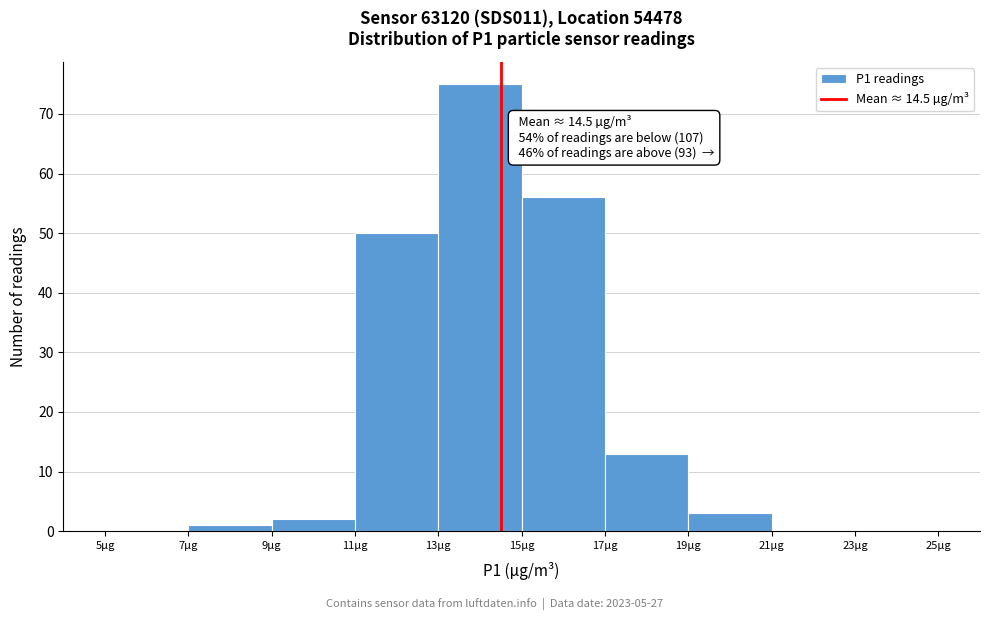

Which range on the x-axis has the tallest bar?

13 to 15